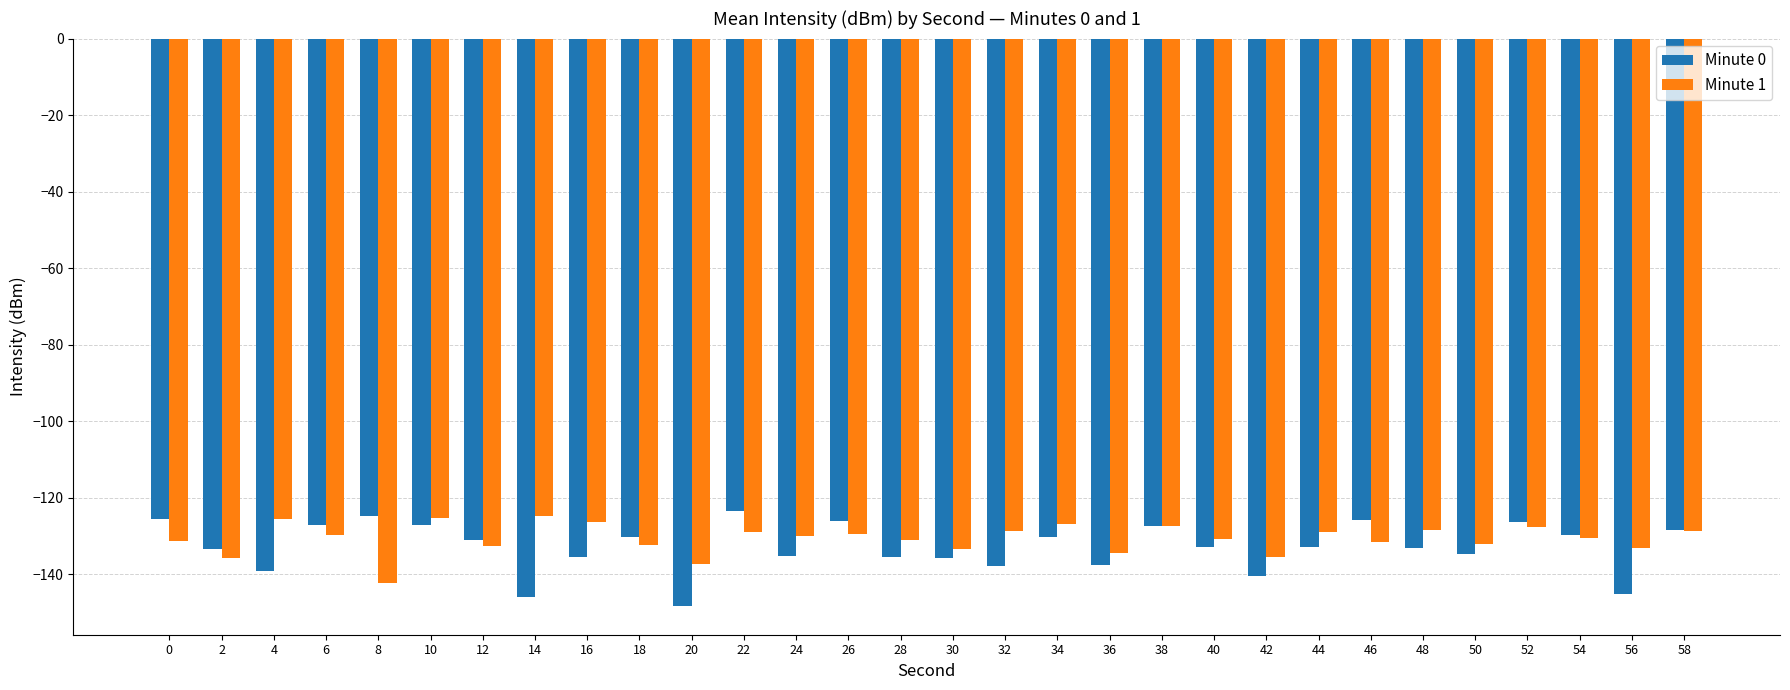

What is the total value across all series at 22?

-252.5